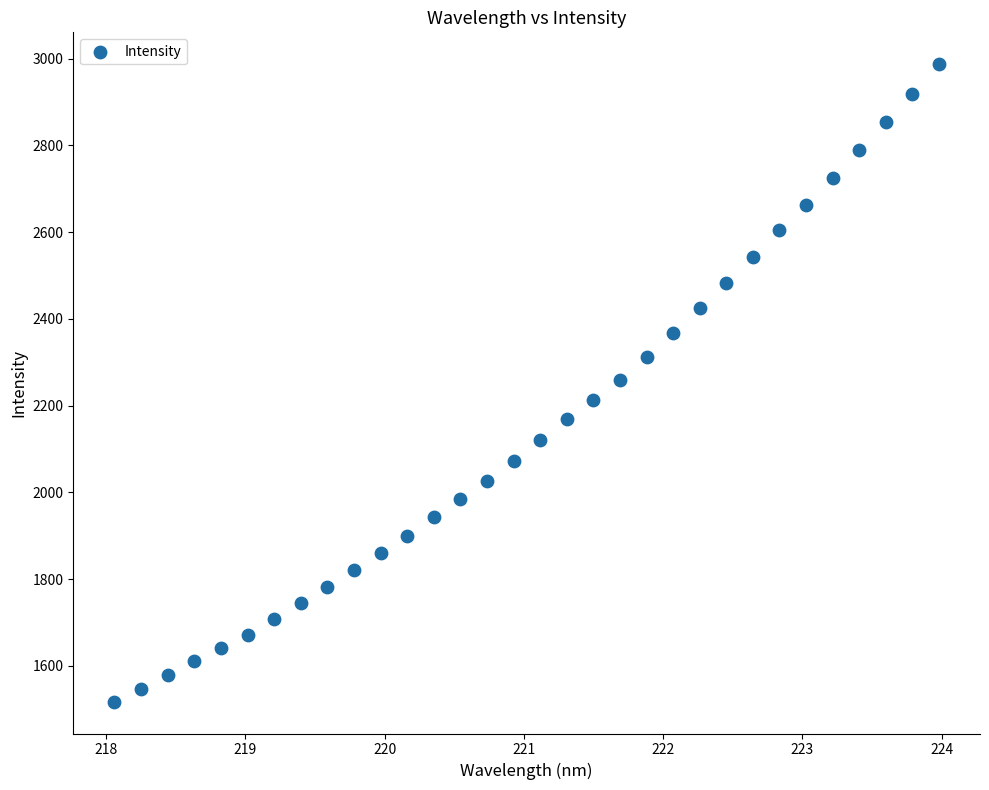

What is the range of X values (max minus min)?

5.9